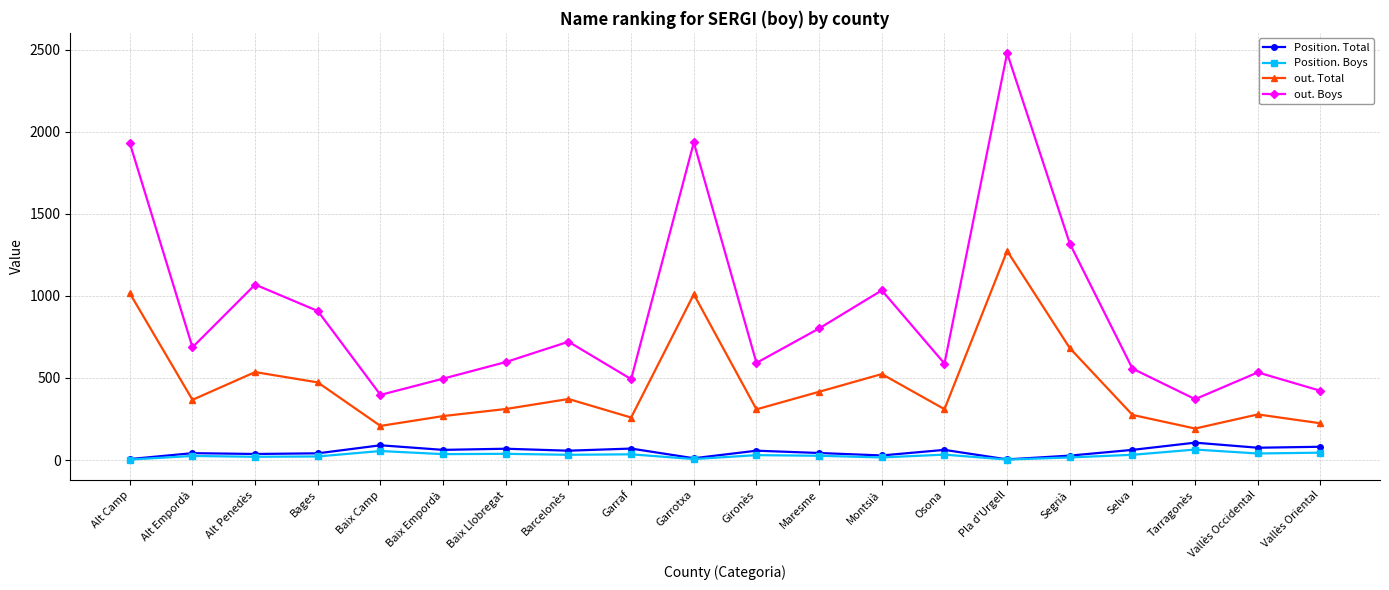

How many values in the out. Total series are below 367?

10